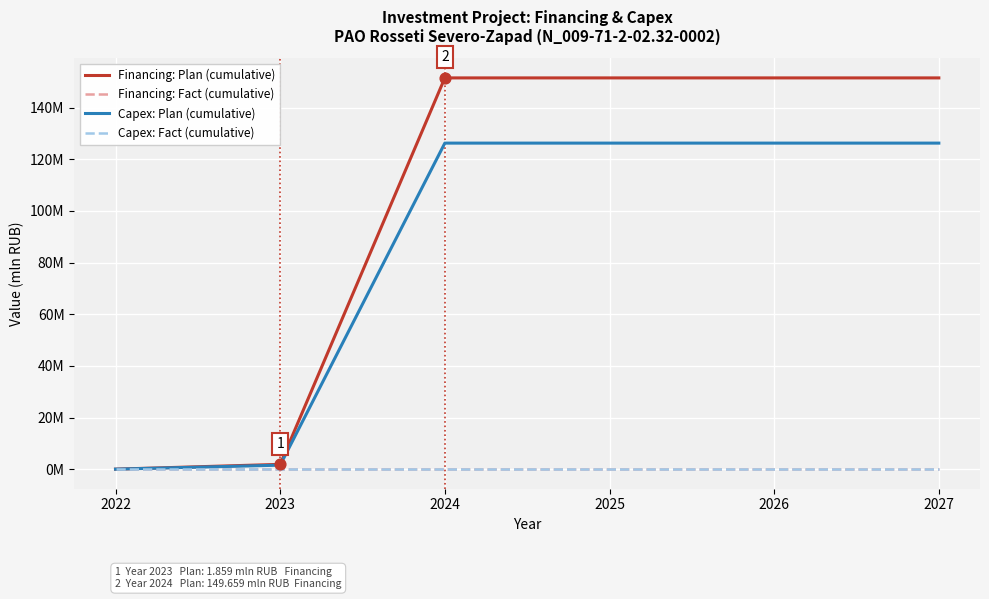

Does the chart have visible grid lines?

Yes